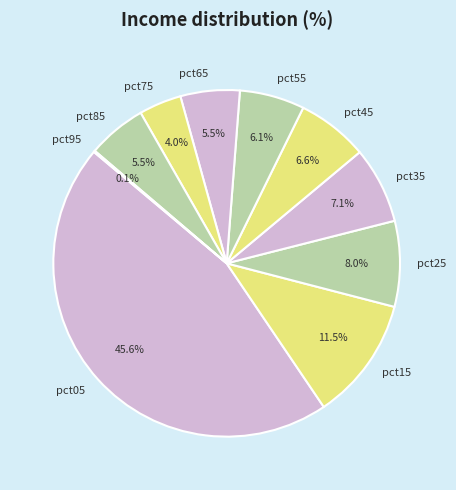

What percentage do pct15 and pct65 together represent?

17.0%